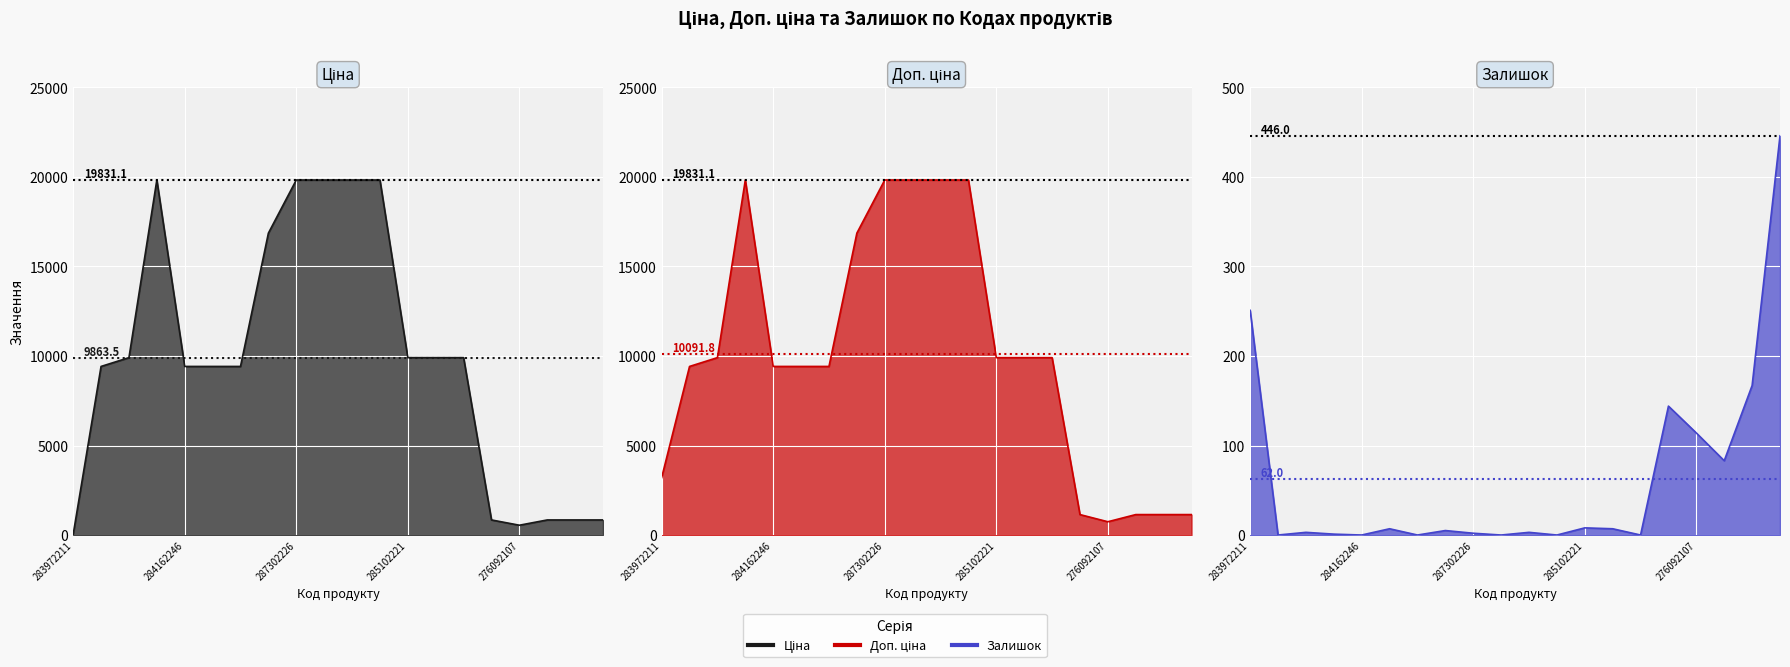

What is the highest value of the Ціна series?

19831.1